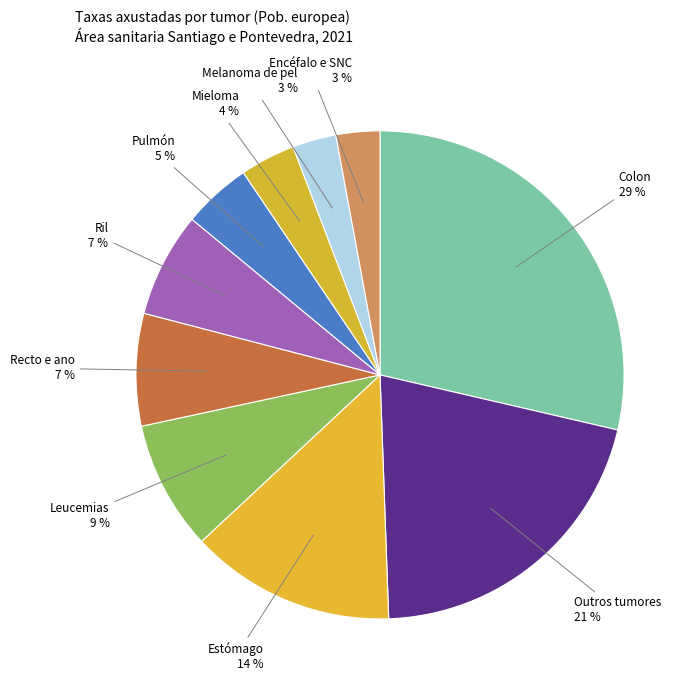

Count the number of slices in the pie.

10